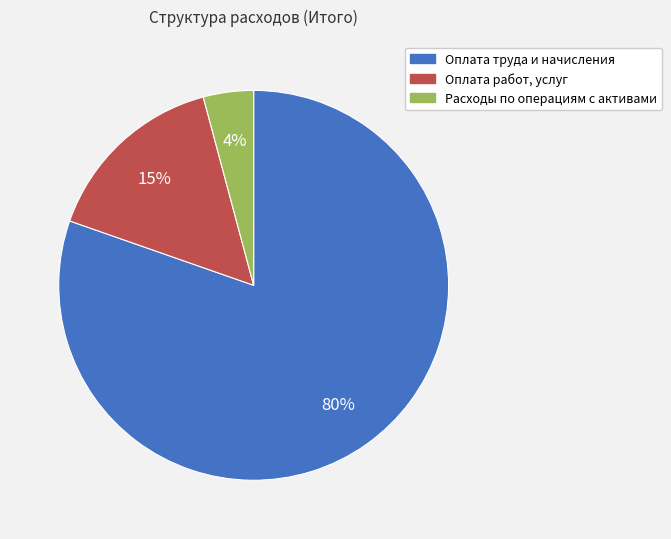

What is the largest slice in the pie chart?

Оплата труда и начисления